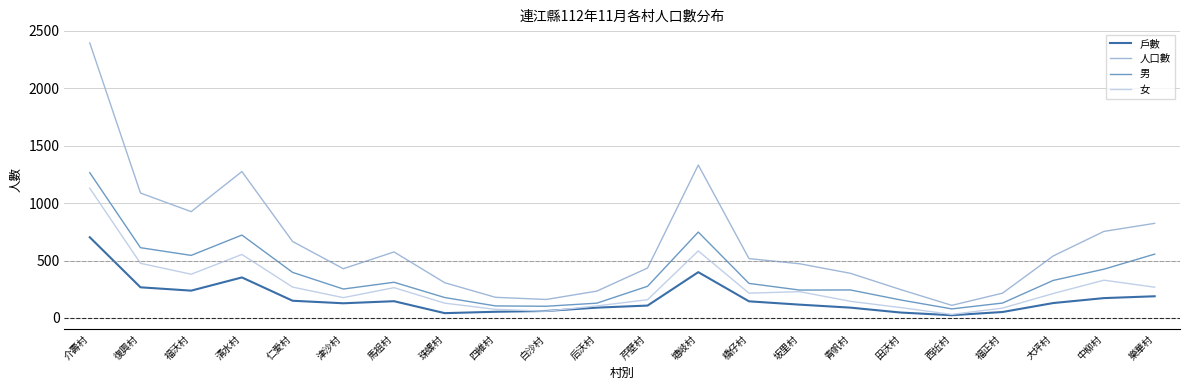

What is the lowest value of the 人口數 series?

110